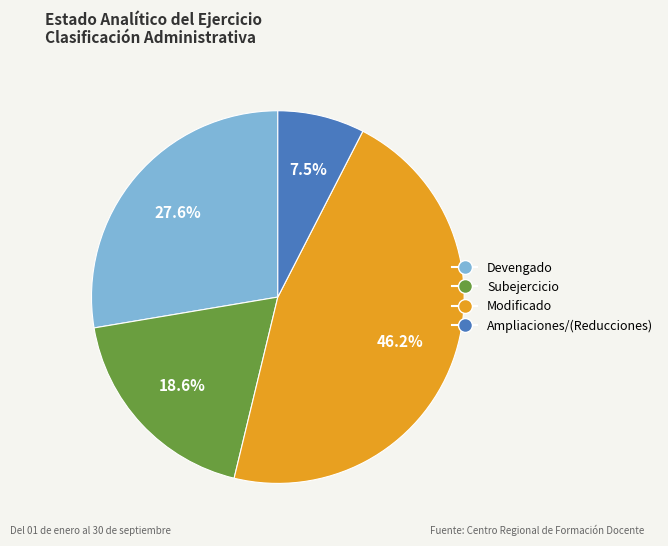

What is the ratio of the value at Devengado to the value at Subejercicio?

1.5